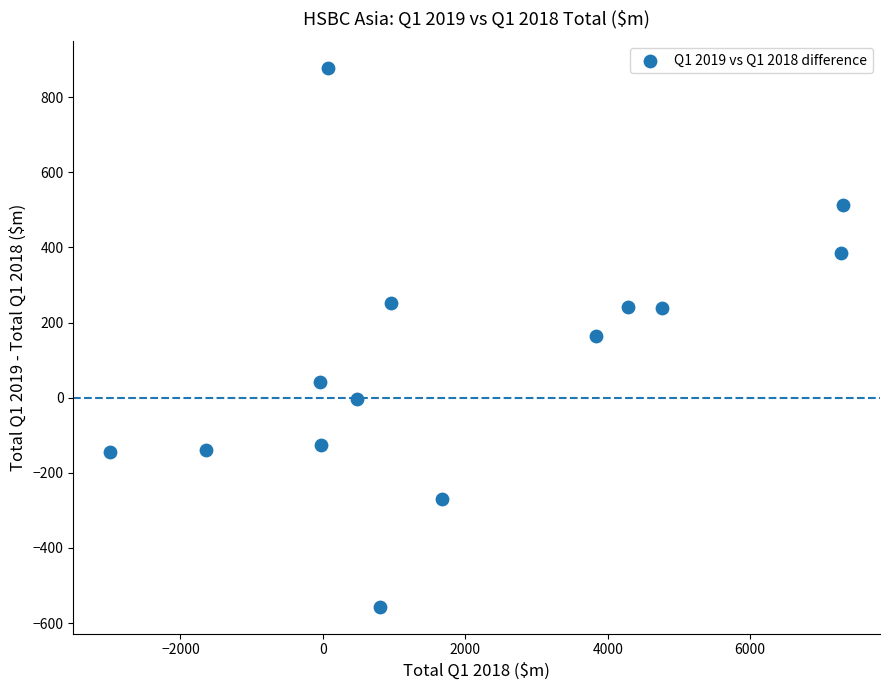

What is the range of X values (max minus min)?

10293